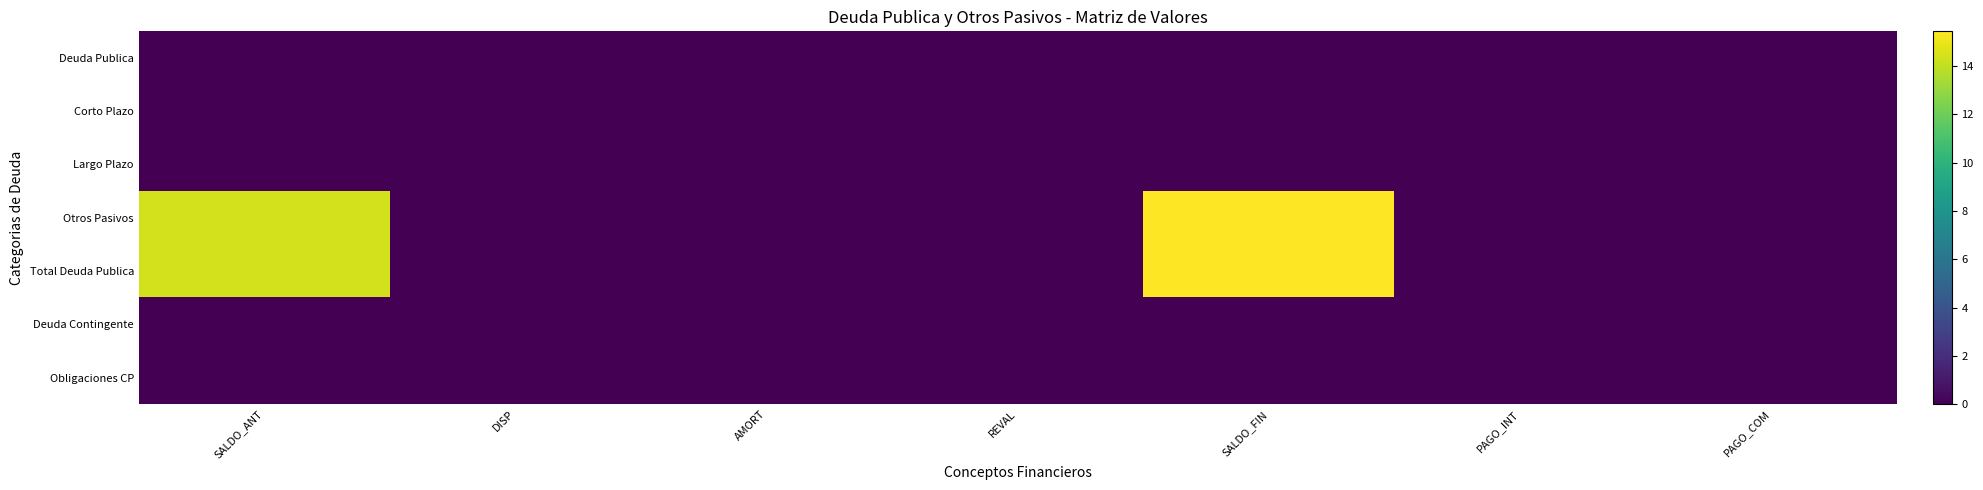

What is the spread (max minus min) of values at SALDO_ANT?

14.4